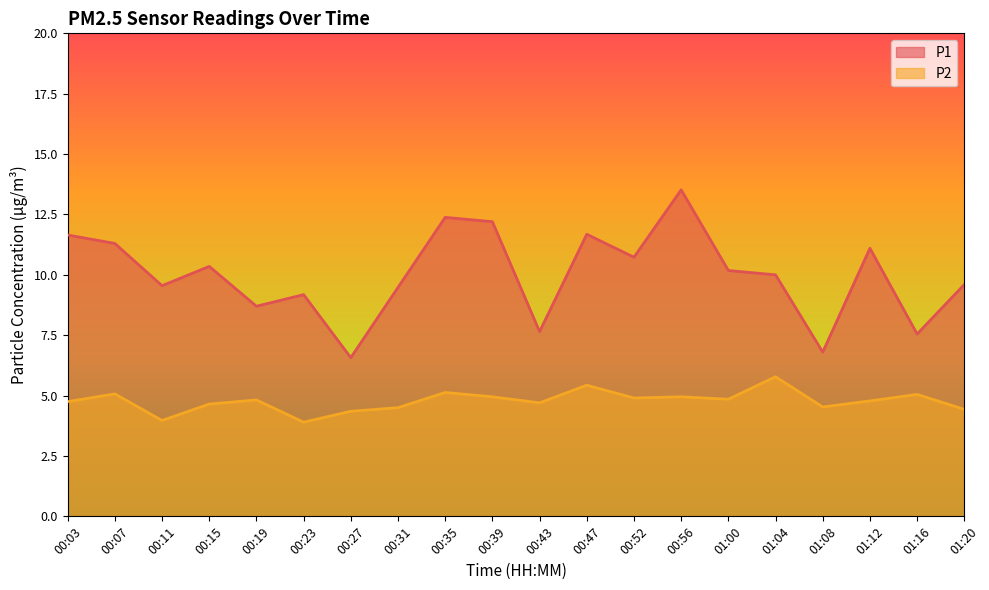

What is the label of the 4th point from the right?

01:08